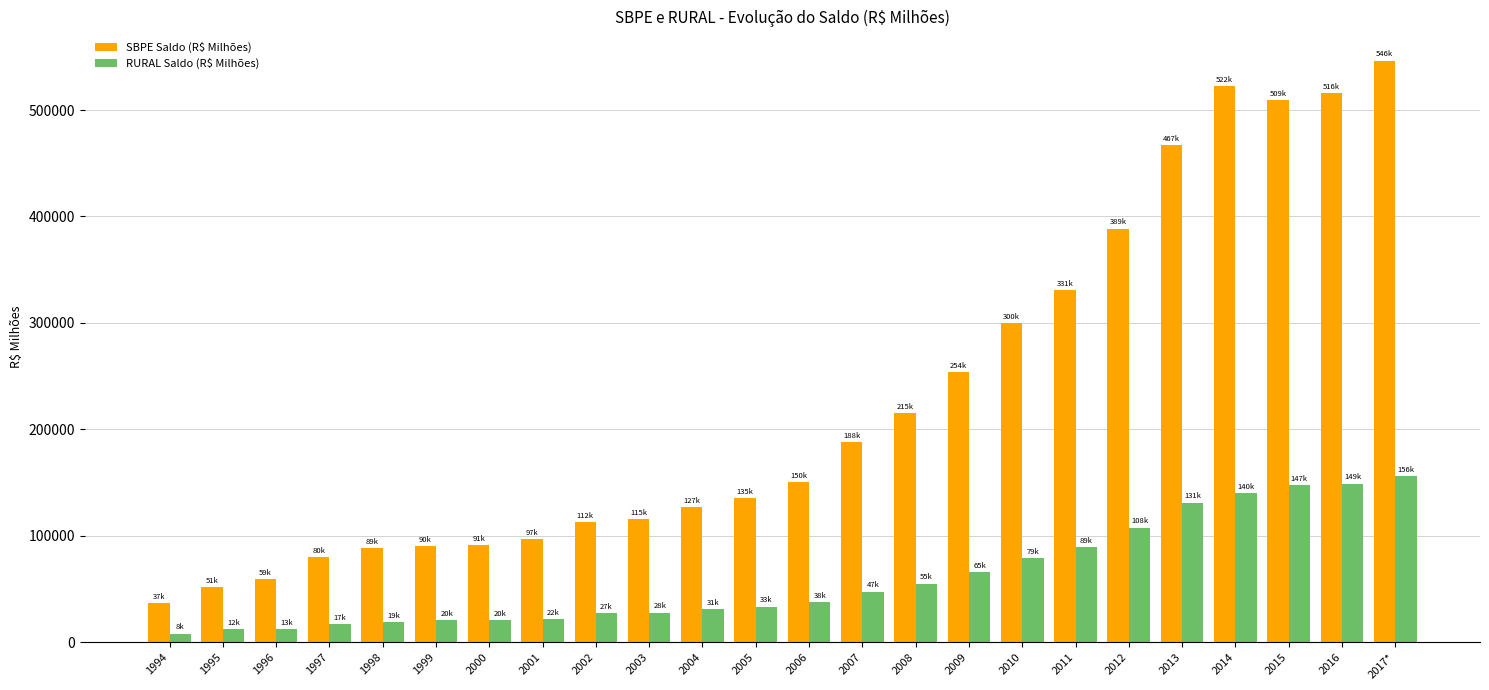

The value of SBPE Saldo (R$ Milhões) at 1994 is 36883.9. True or false?

True